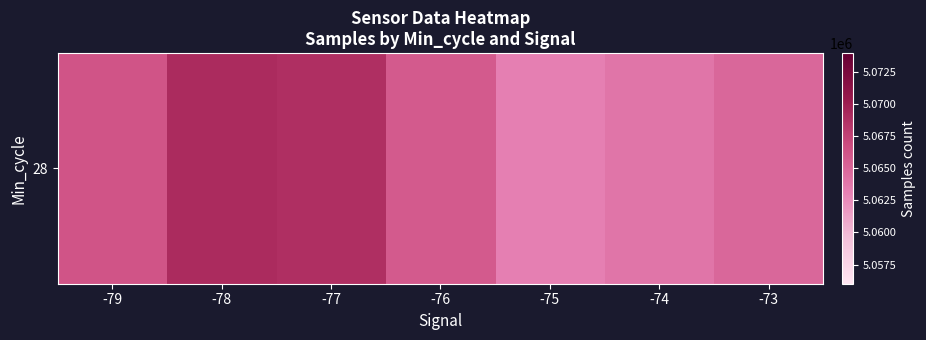

Where does the data first go above 5065837?

-79